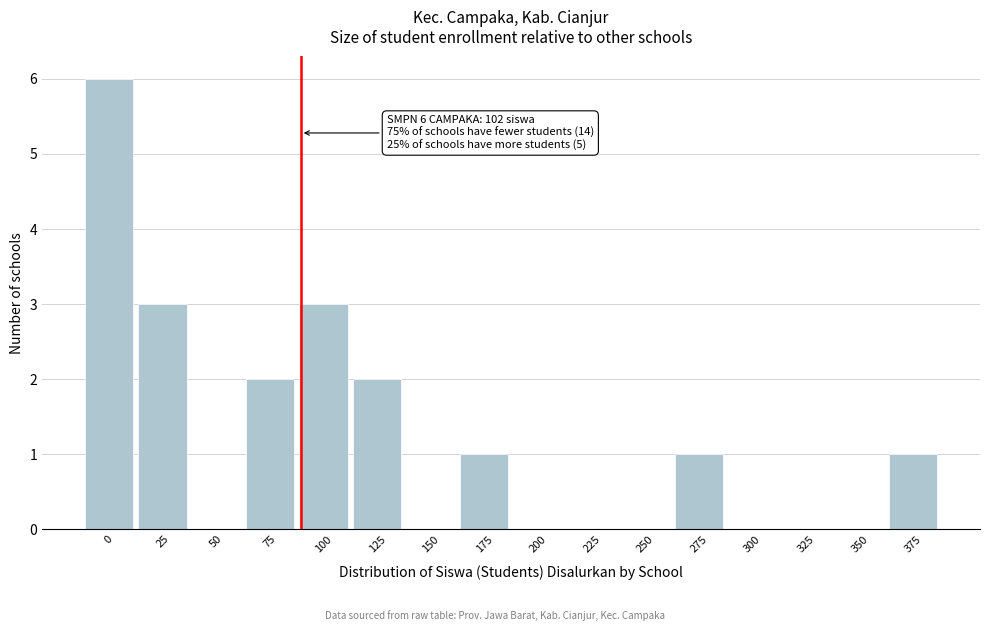

Reading right to left, transcribe all the data shown in this chart.

375=1	350=0	325=0	300=0	275=1	250=0	225=0	200=0	175=1	150=0	125=2	100=3	75=2	50=0	25=3	0=6